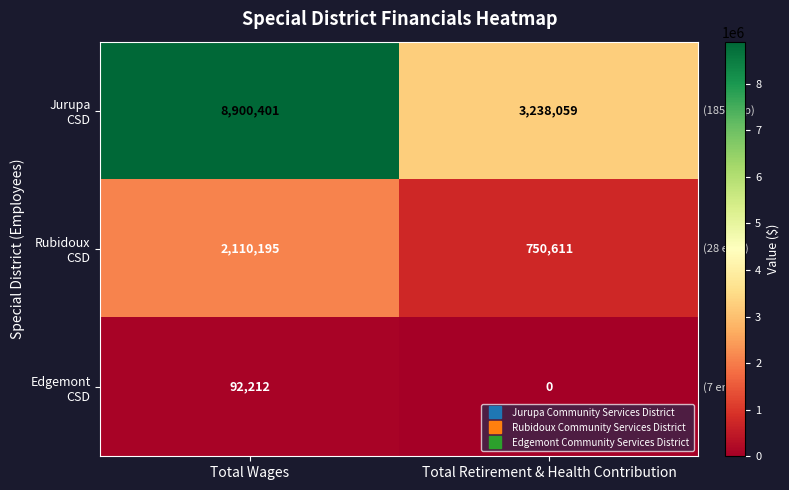

At which category is the sum across all series the highest?

Total Wages